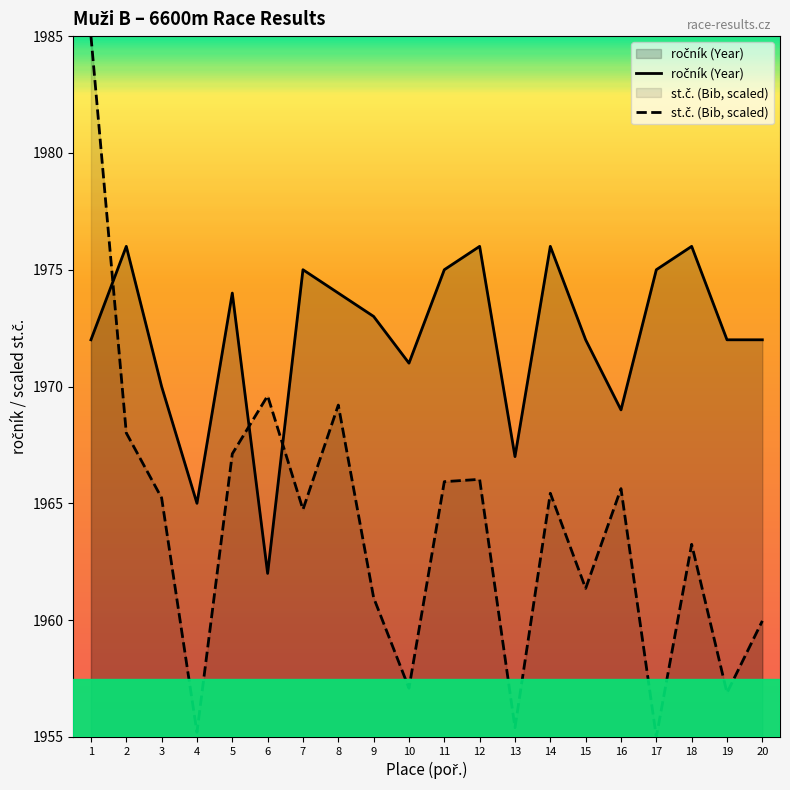

How many lines are shown in the chart?

2